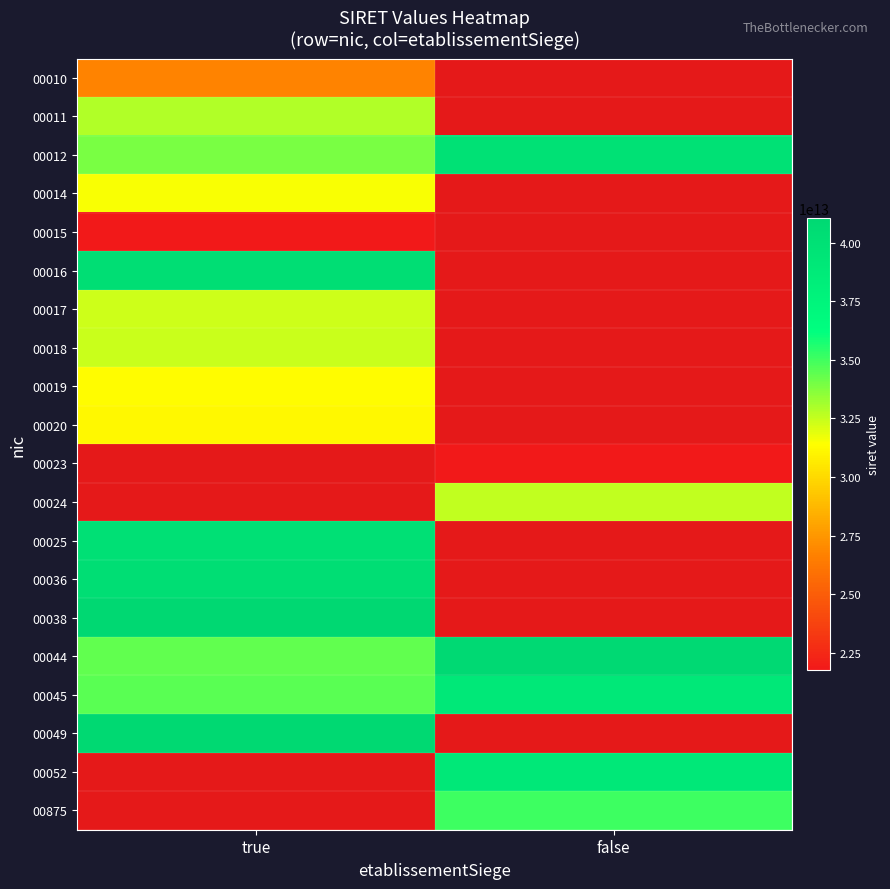

At how many categories does at least one series exceed 35519739596811?

2